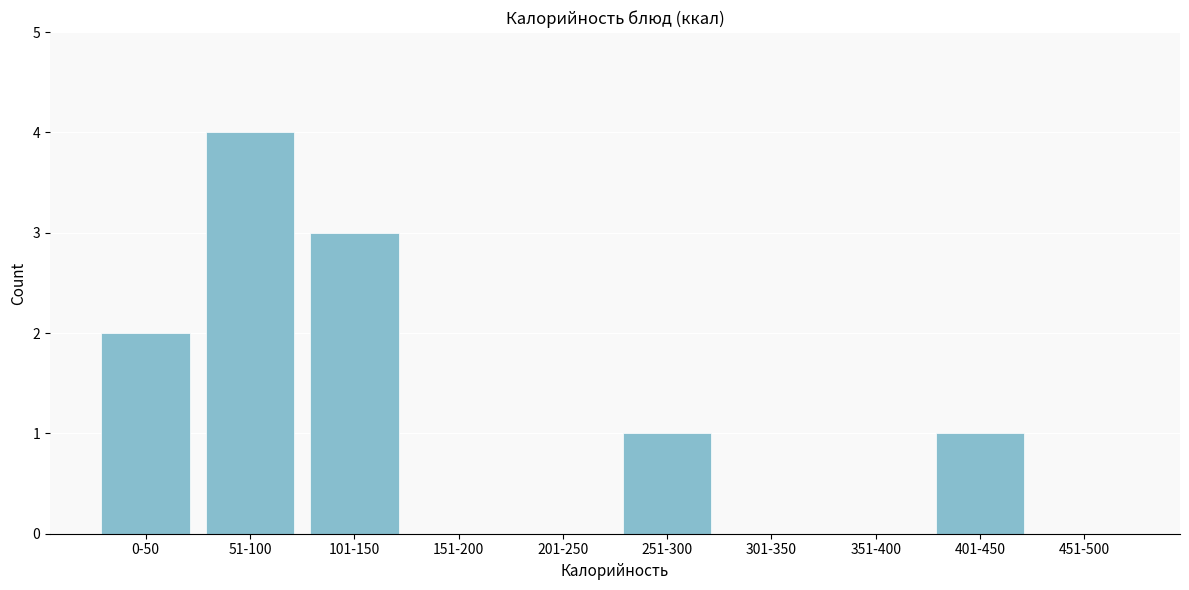

Reading left to right, transcribe all the data shown in this chart.

0-50=2	51-100=4	101-150=3	151-200=0	201-250=0	251-300=1	301-350=0	351-400=0	401-450=1	451-500=0